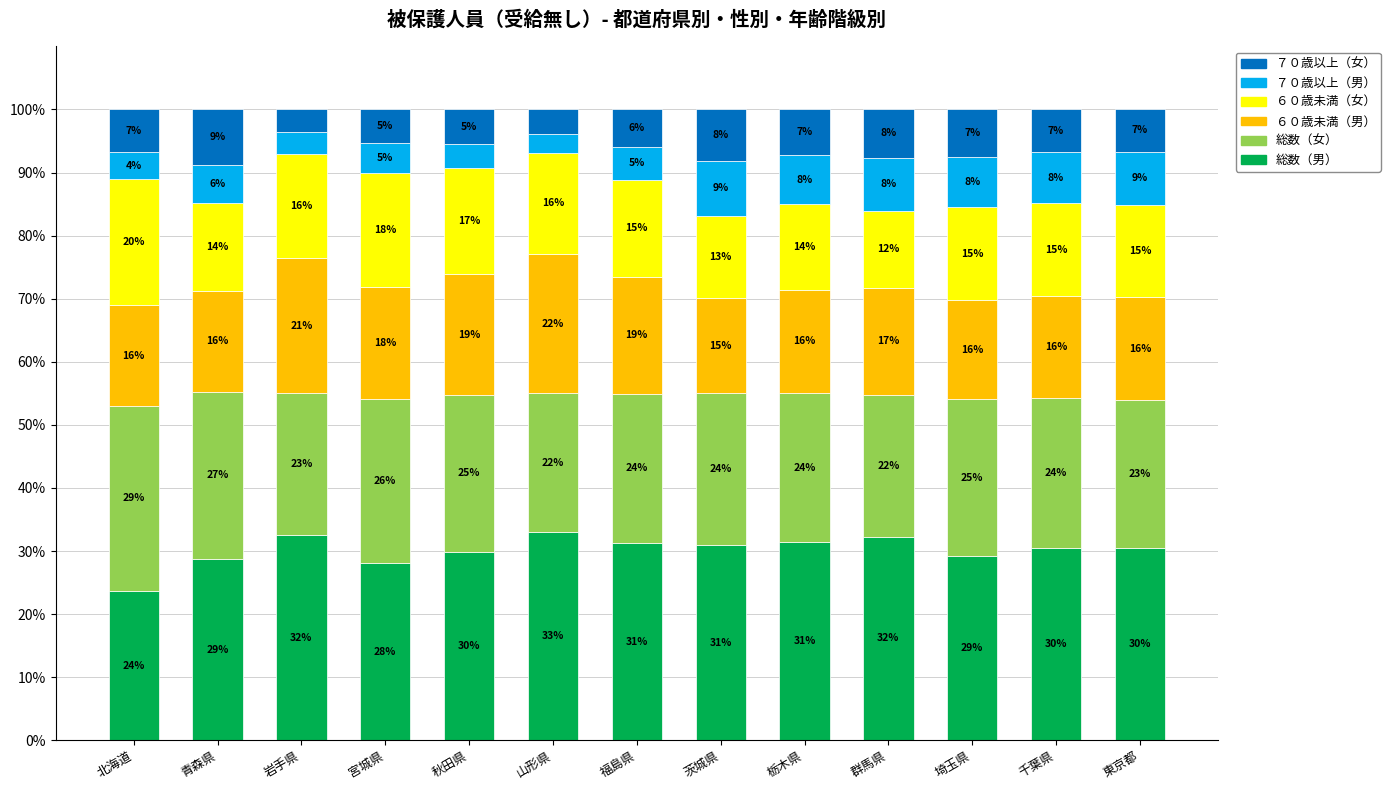

What is the minimum value for 総数（男）?

23.7